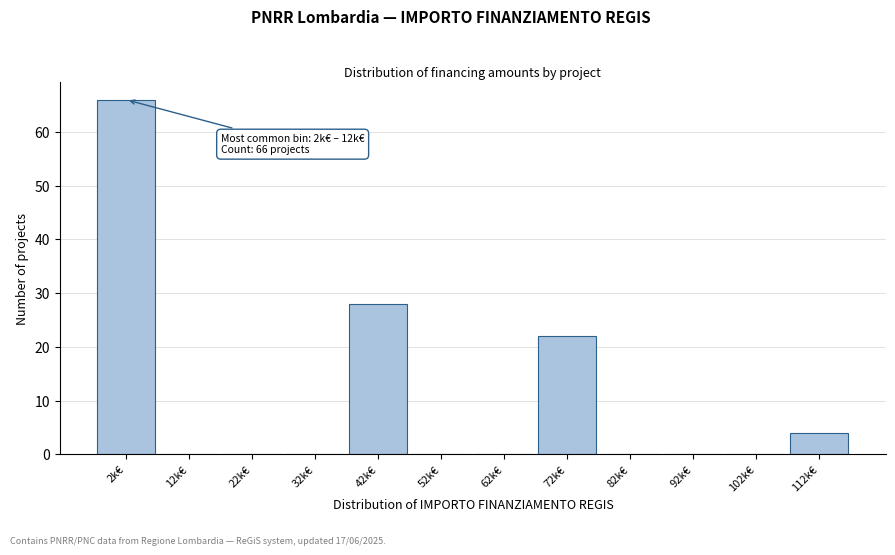

Reading left to right, transcribe all the data shown in this chart.

2k€=66	12k€=0	22k€=0	32k€=0	42k€=28	52k€=0	62k€=0	72k€=22	82k€=0	92k€=0	102k€=0	112k€=4